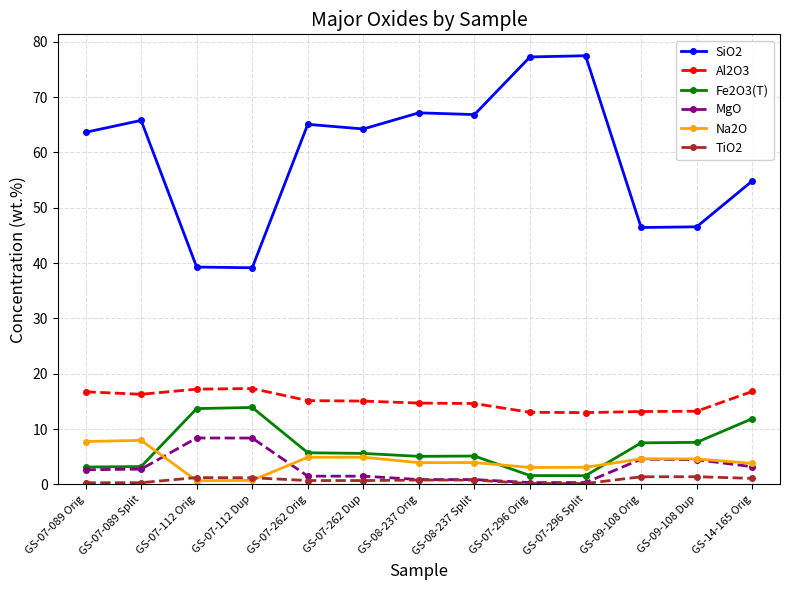

At how many categories does at least one series exceed 29?

13